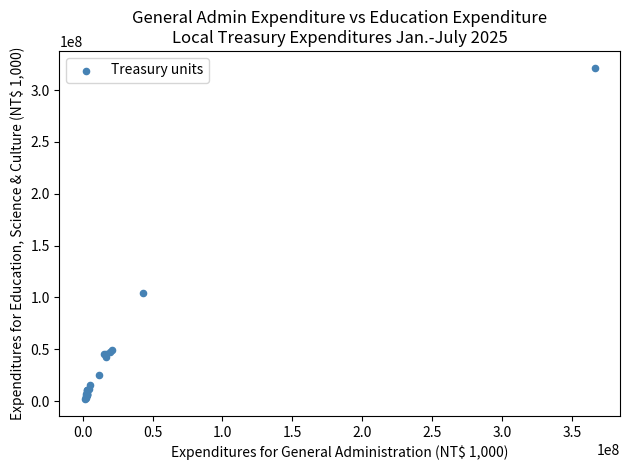

What Y value in the scatter plot is closest to 161809312?

103868274